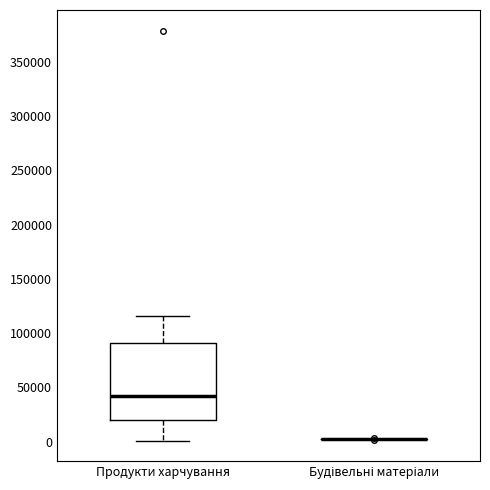

Comparing the boxes themselves (not the whiskers), which one is the tallest?

Продукти харчування